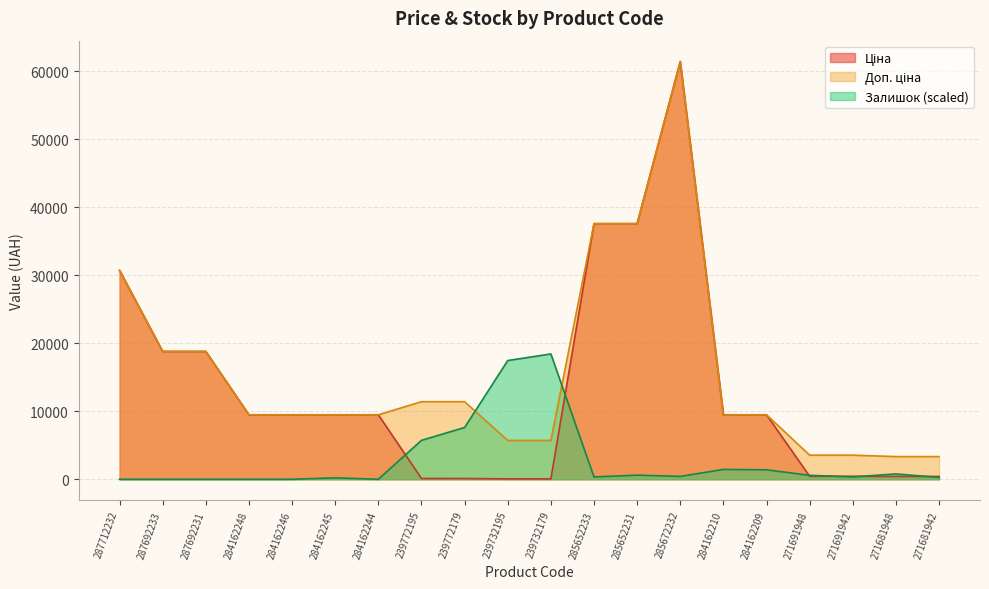

What is the average value of the Залишок series?

2780.3